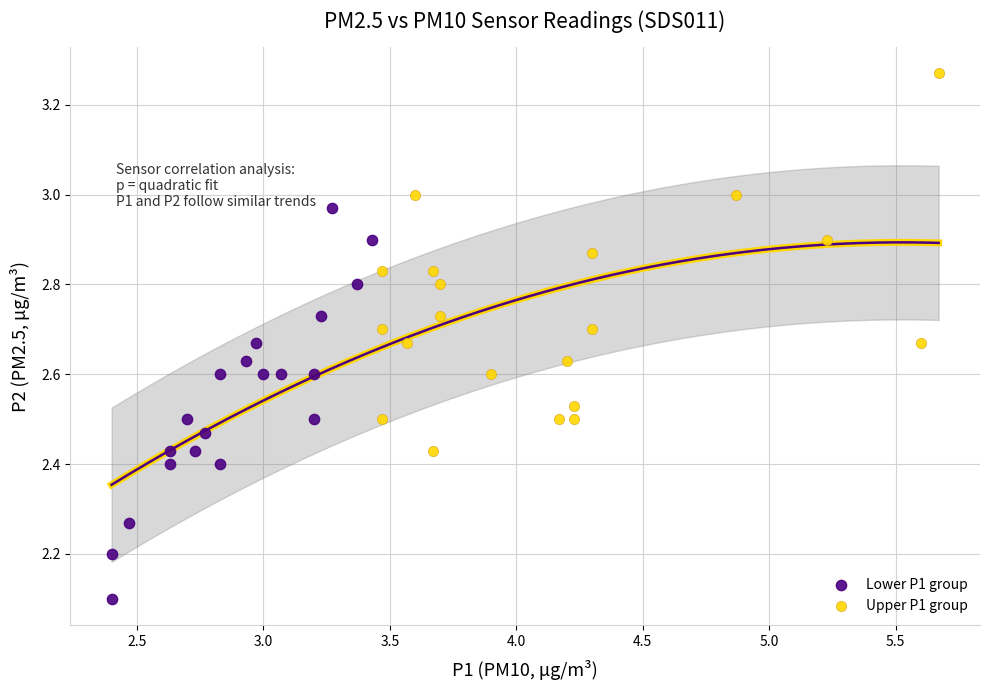

Which series contains the highest Y value?

Upper P1 group